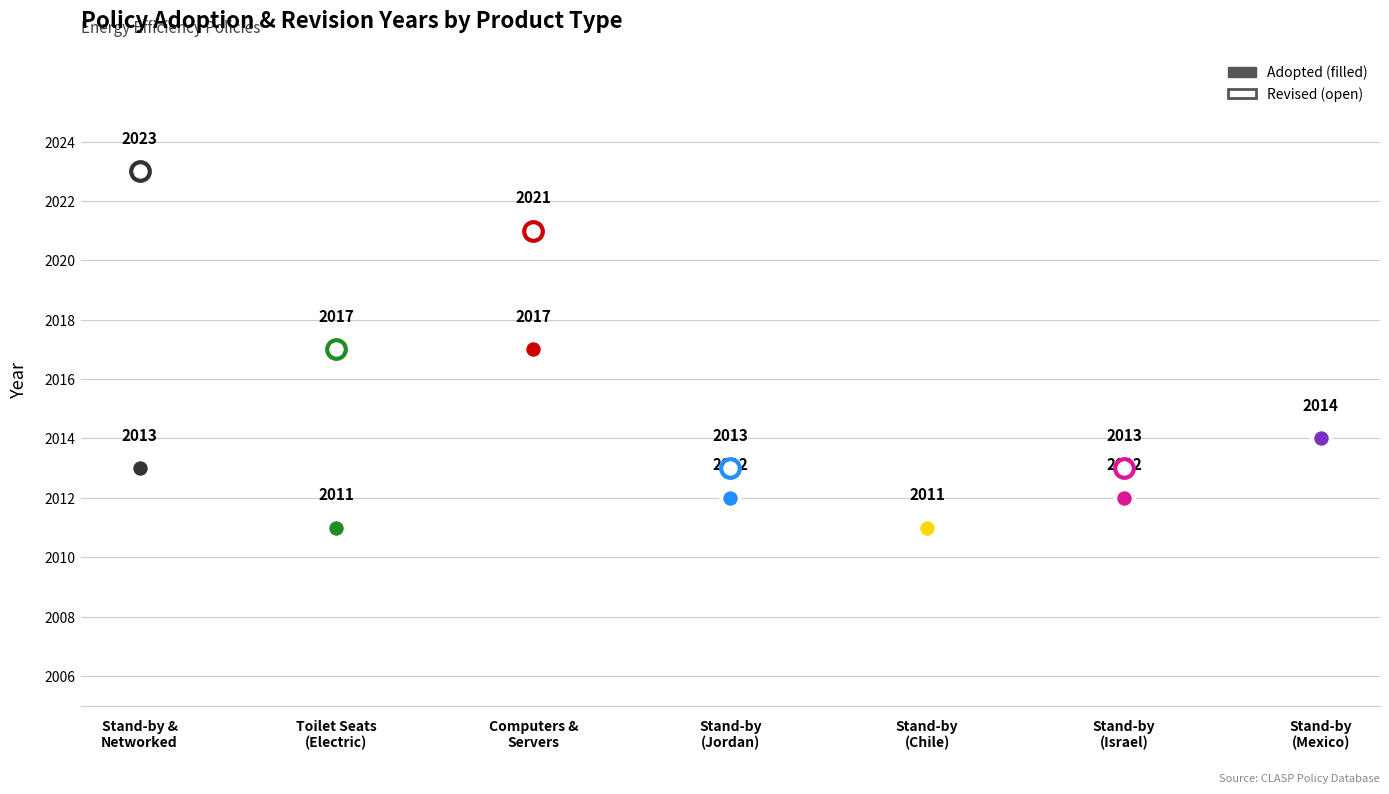

Approximately how many times larger is the value at 6 compared to 1?

1.0